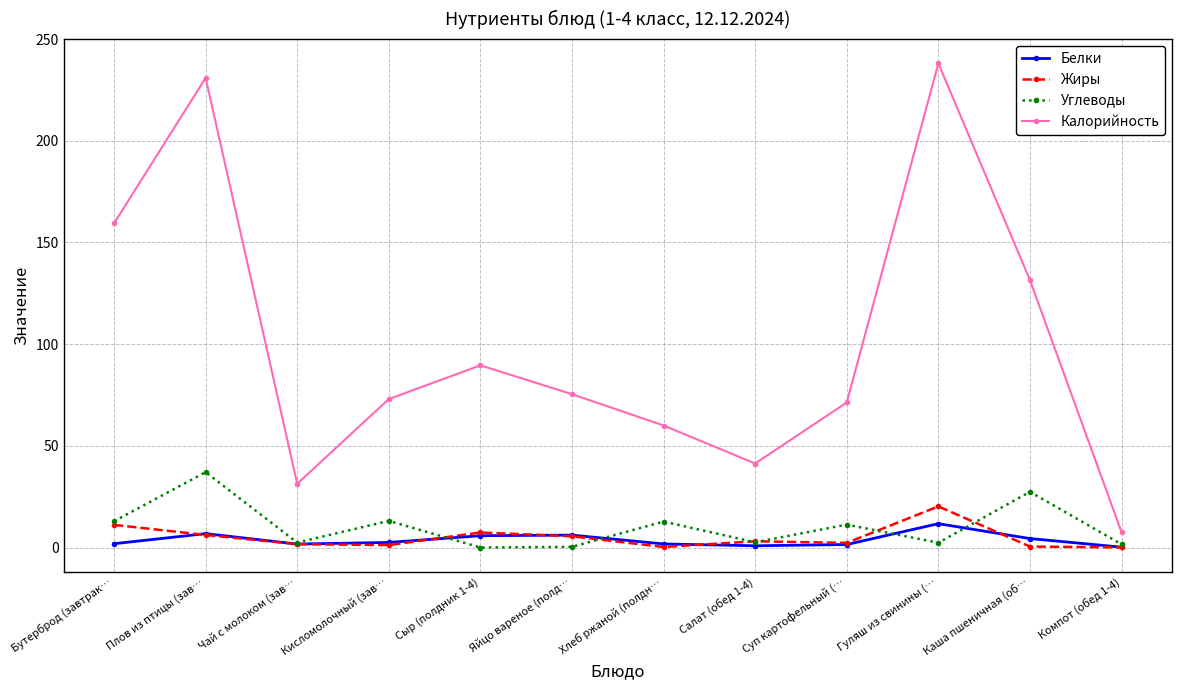

In Белки, how many points are higher than both neighbors (excluding endpoints)?

3